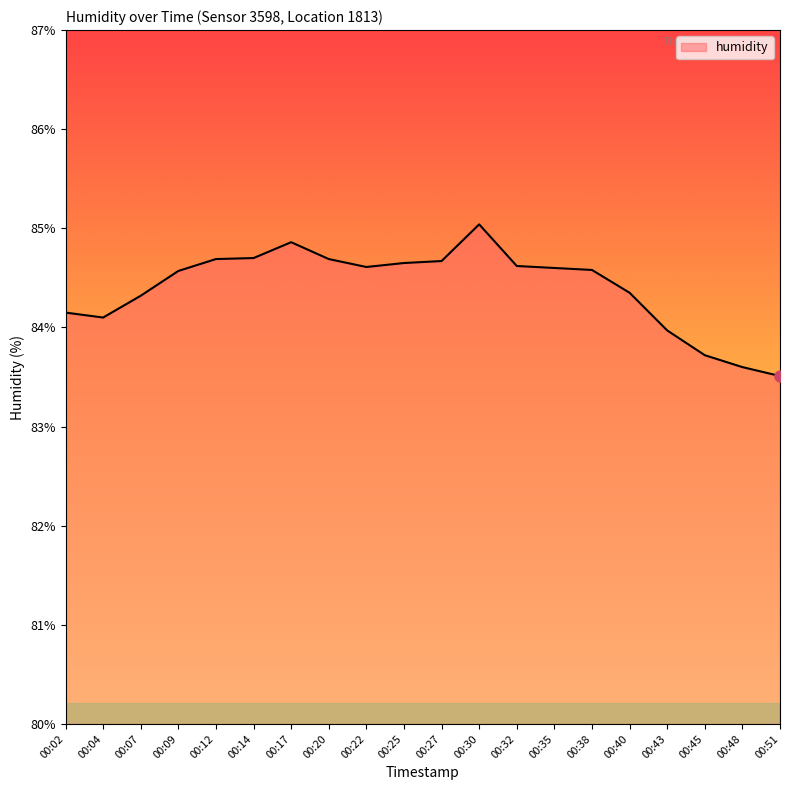

At which label is the value closest to 84?

00:43